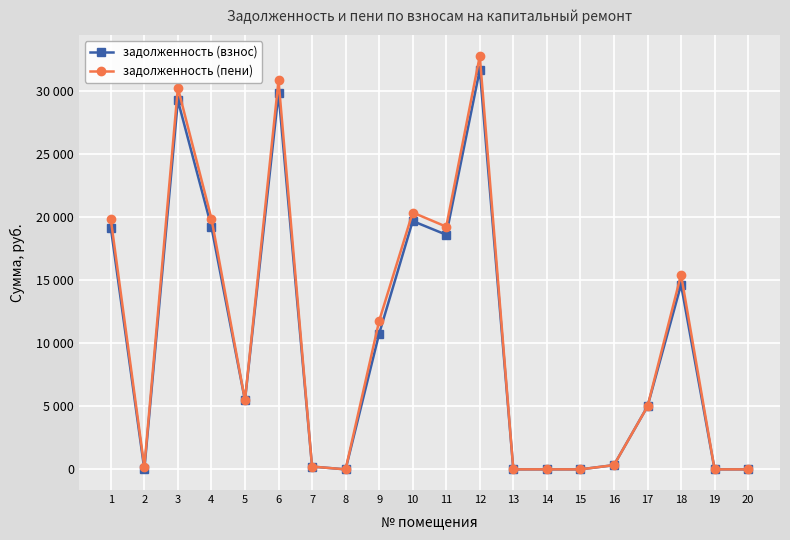

What are all the series names shown in the legend?

задолженность (взнос), задолженность (пени)